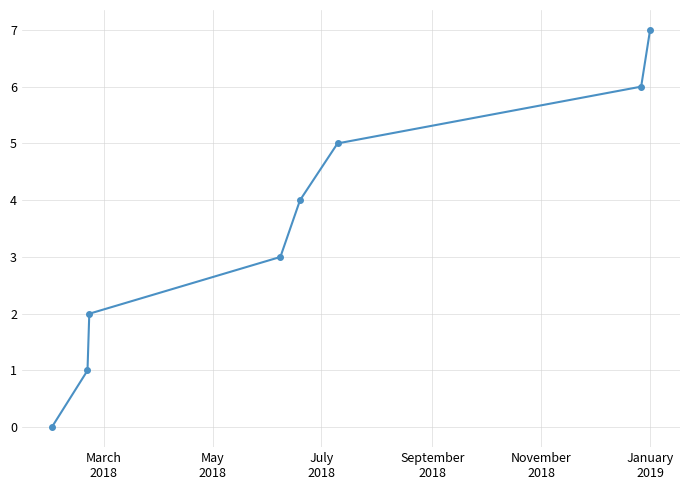

Count the number of data series in this chart.

1